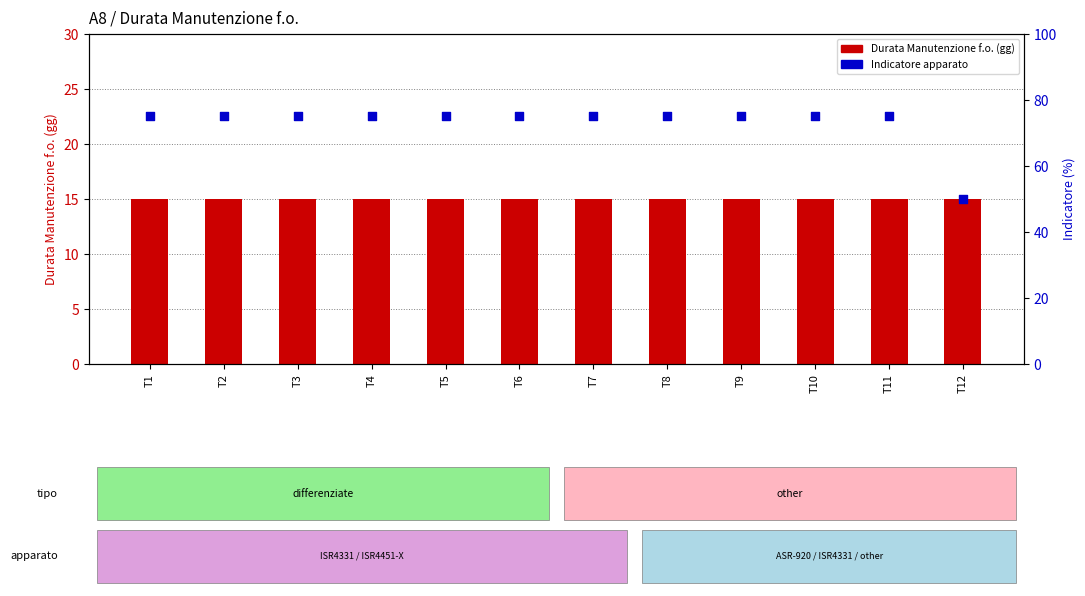

What is the total value across all series at T12?

65